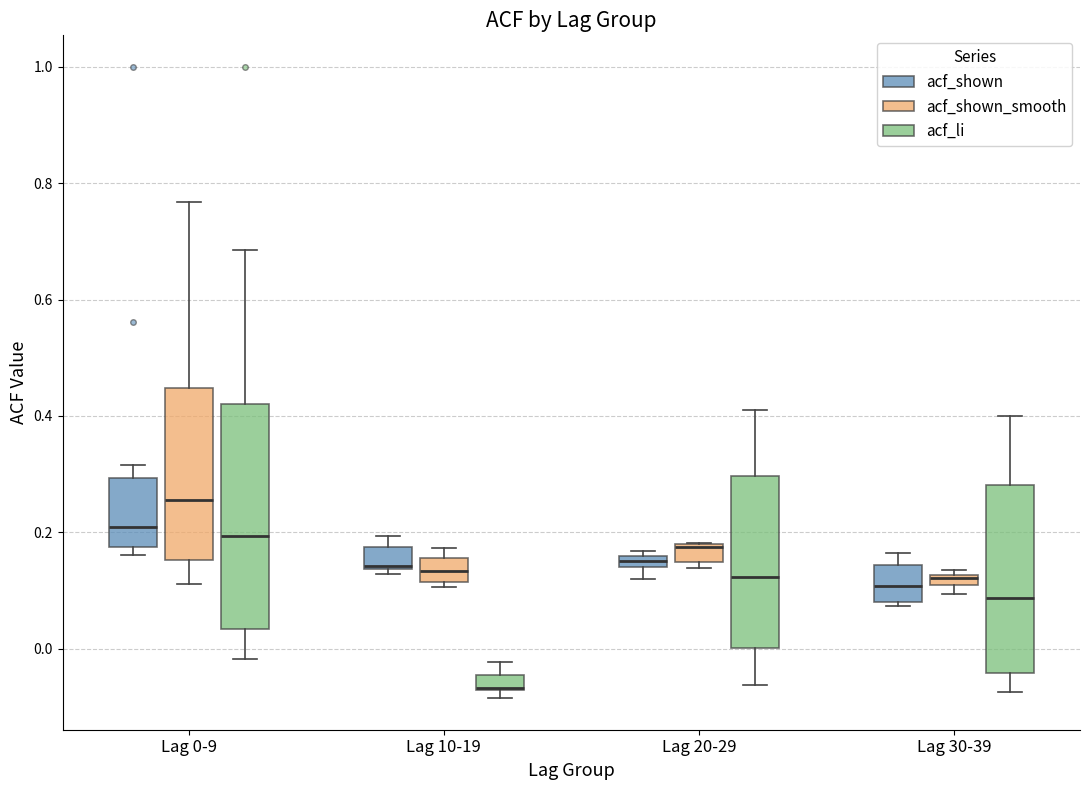

Where does the median line of the box for Lag 0-9 (acf_shown) sit on the y-axis? The values are not printed on the chart, so give them approximately, as read against the axis.

0.20